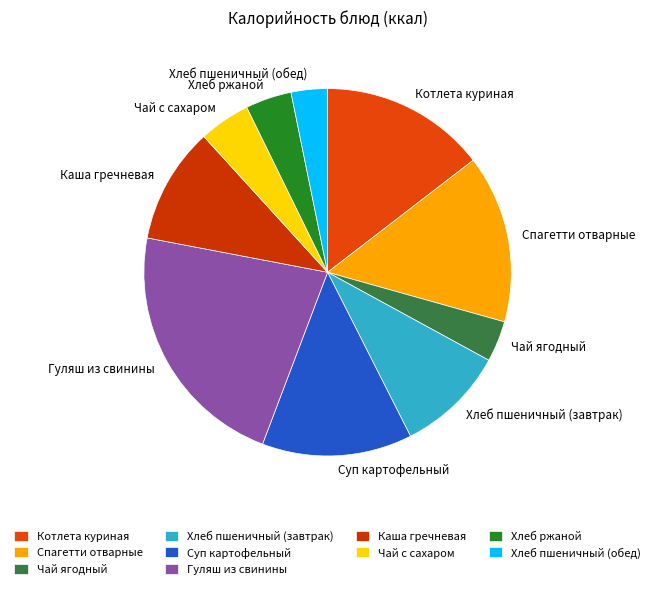

What is the ratio of the value at Каша гречневая to the value at Гуляш из свинины?

0.5